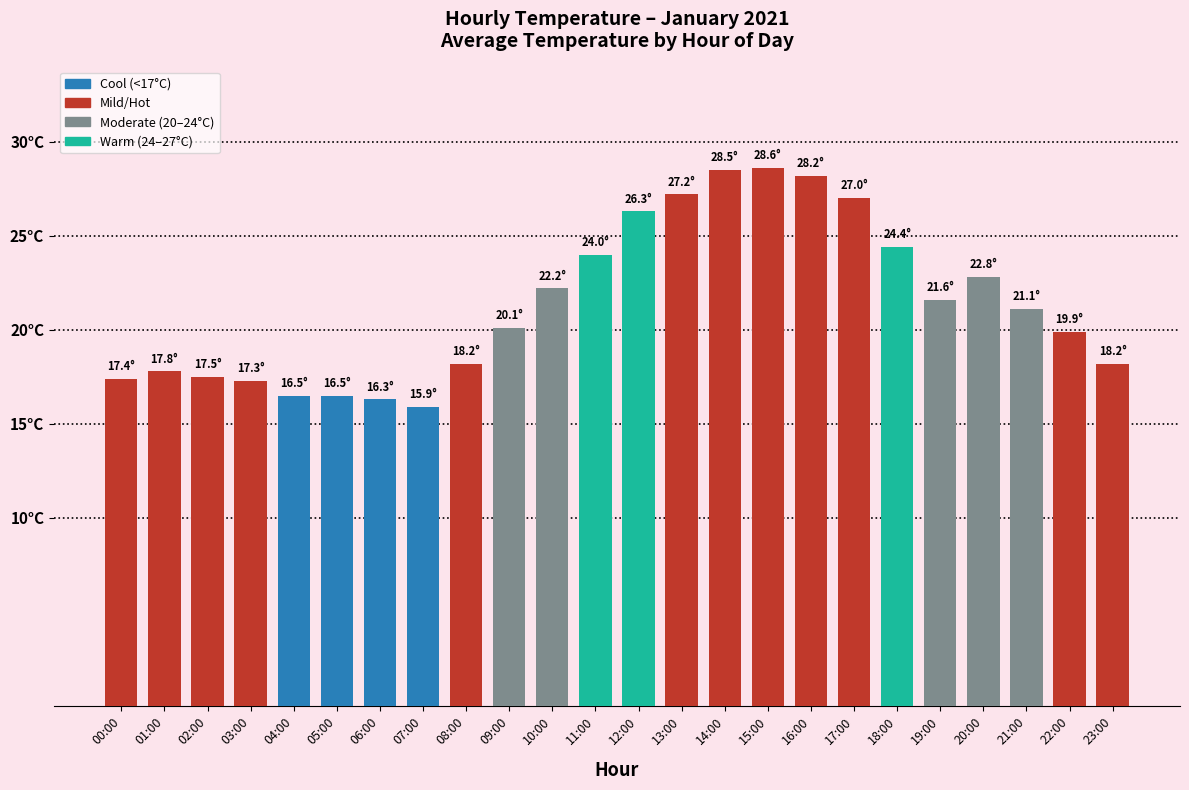

Does the chart contain any negative values?

No